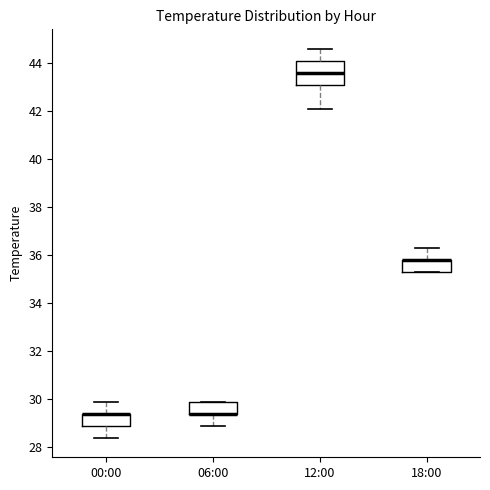

Where is the upper edge of the box for 06:00 on the y-axis? The values are not printed on the chart, so give them approximately, as read against the axis.

30.0